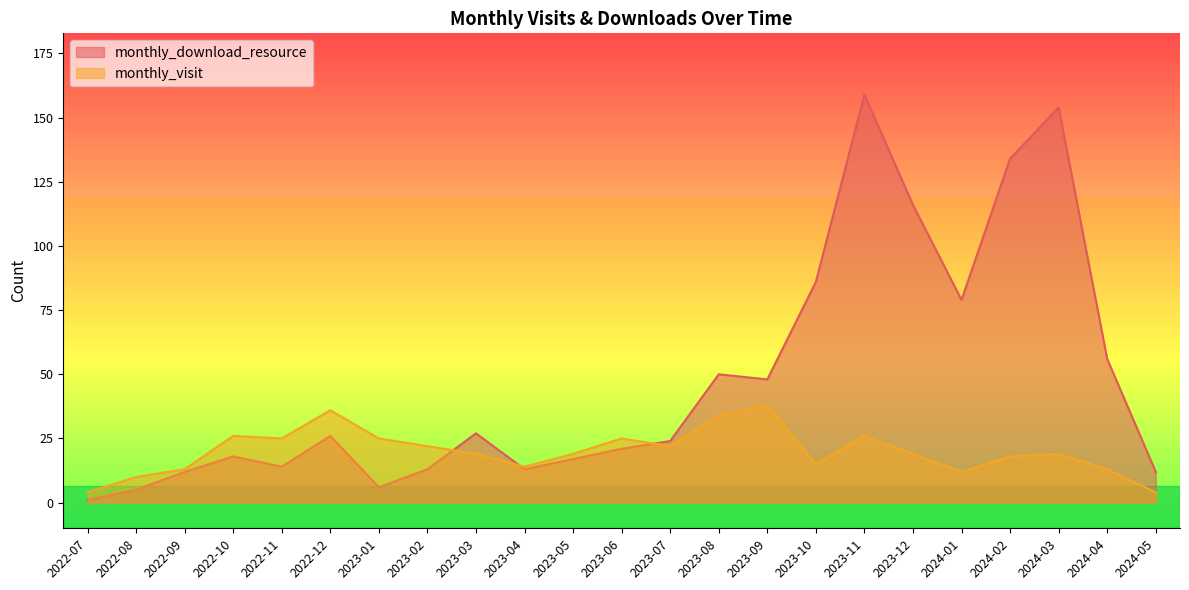

True or false: monthly_download_resource and monthly_visit cross at least once.

True